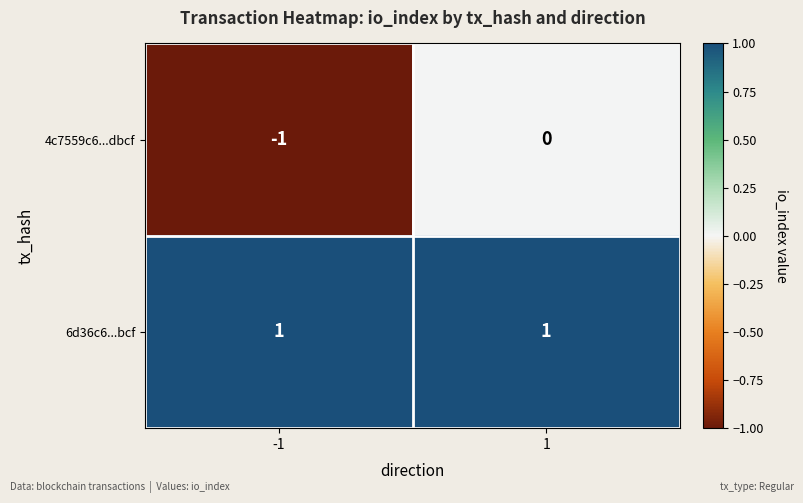

Which series has the widest spread of values?

4c7559c6...dbcf